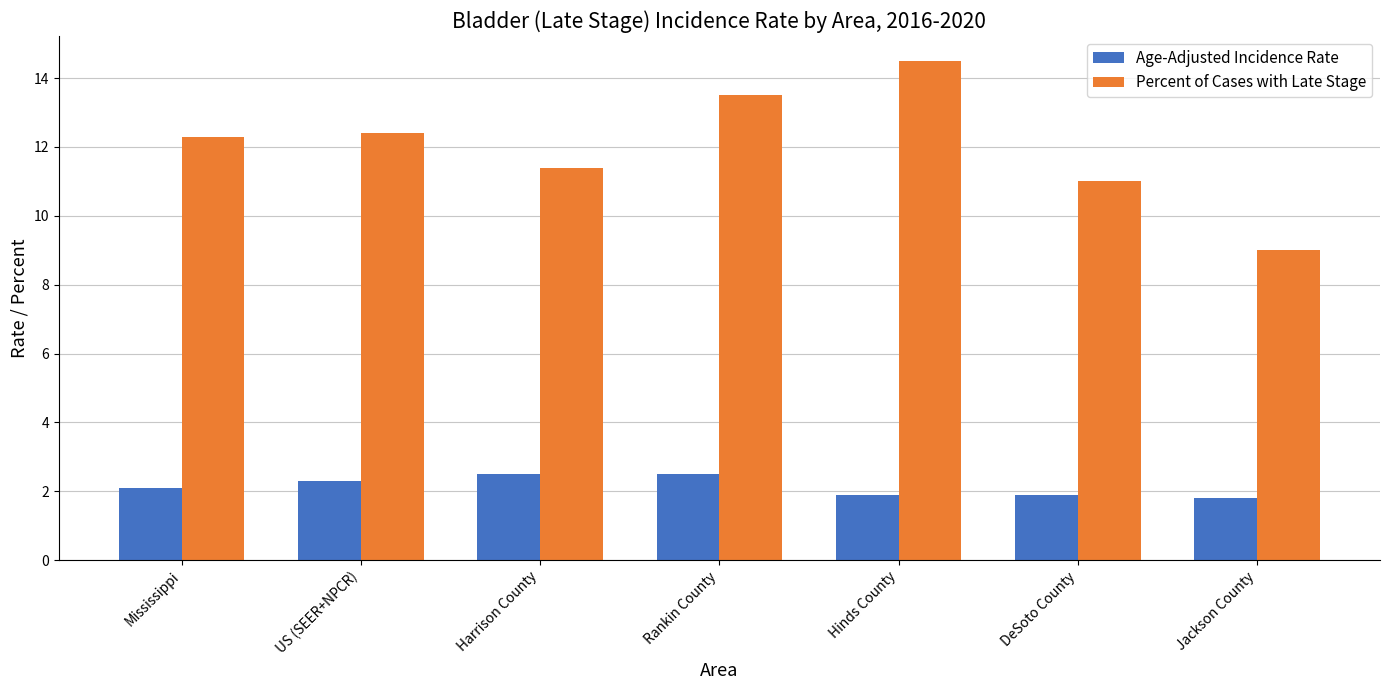

How many bars are there in each group?

2